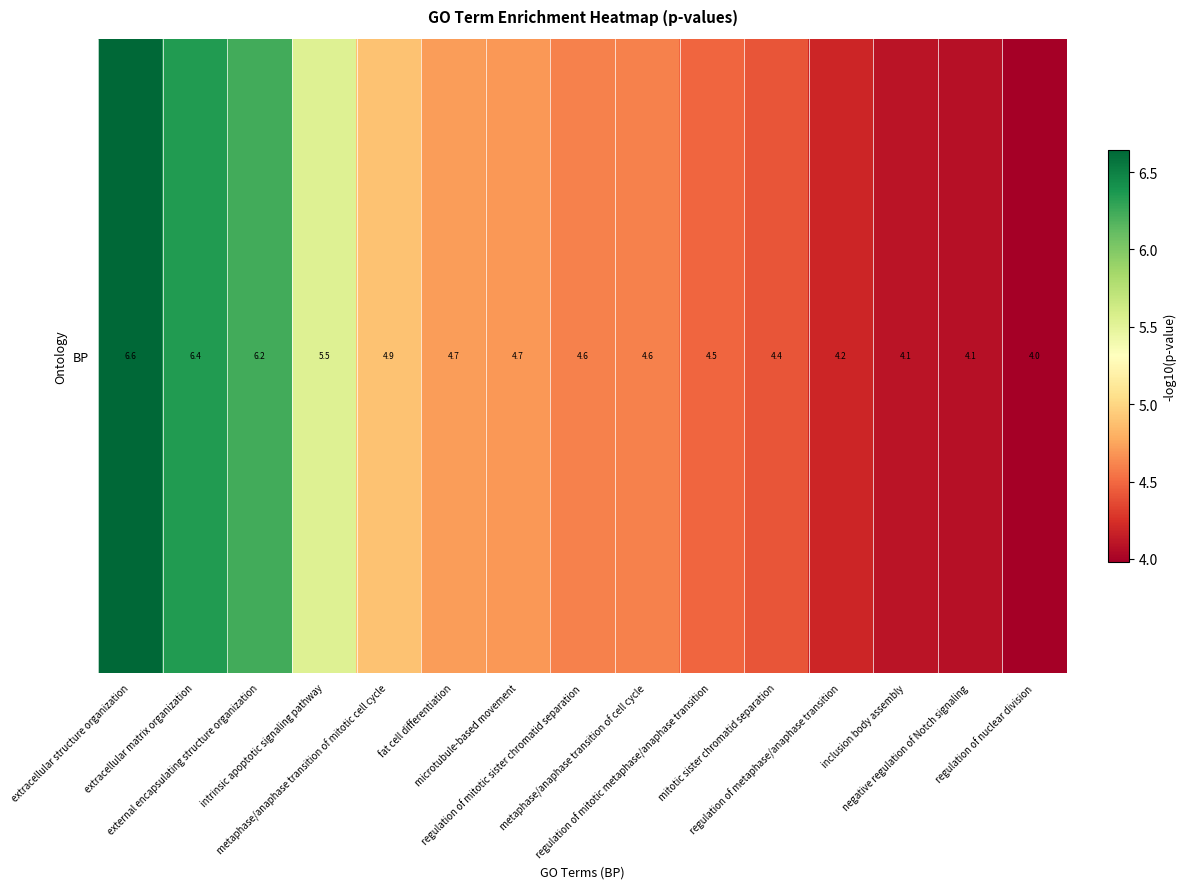

How many values exceed 4?

14